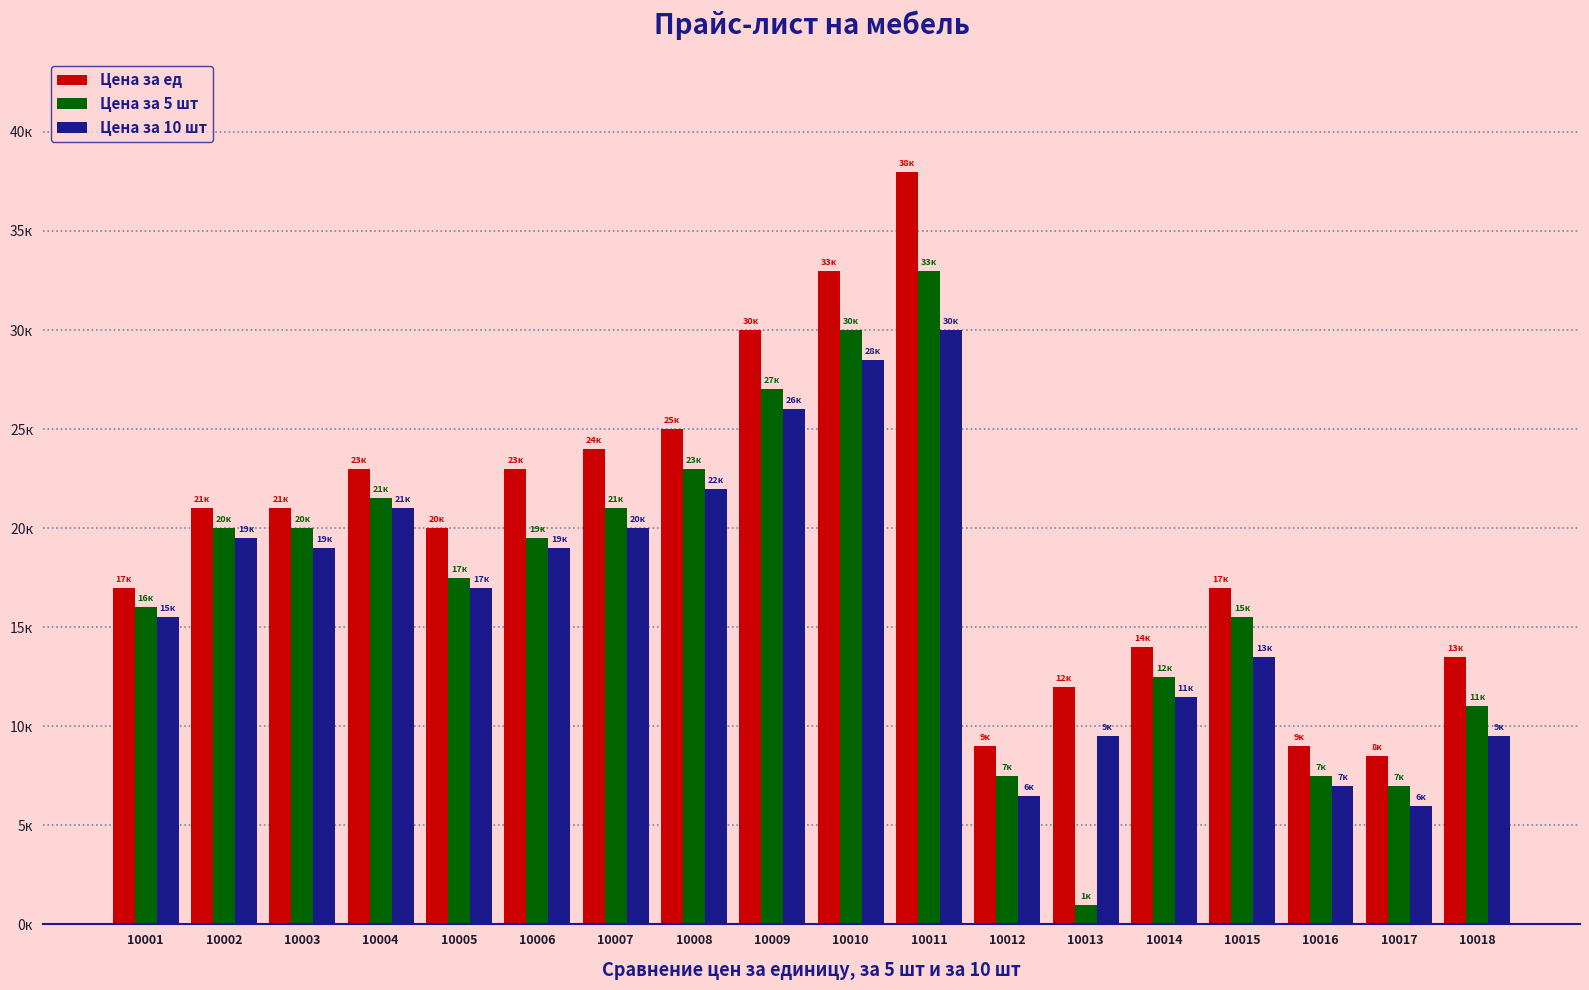

What is the approximate value of Цена за ед at 10011, to the nearest 10?

38000